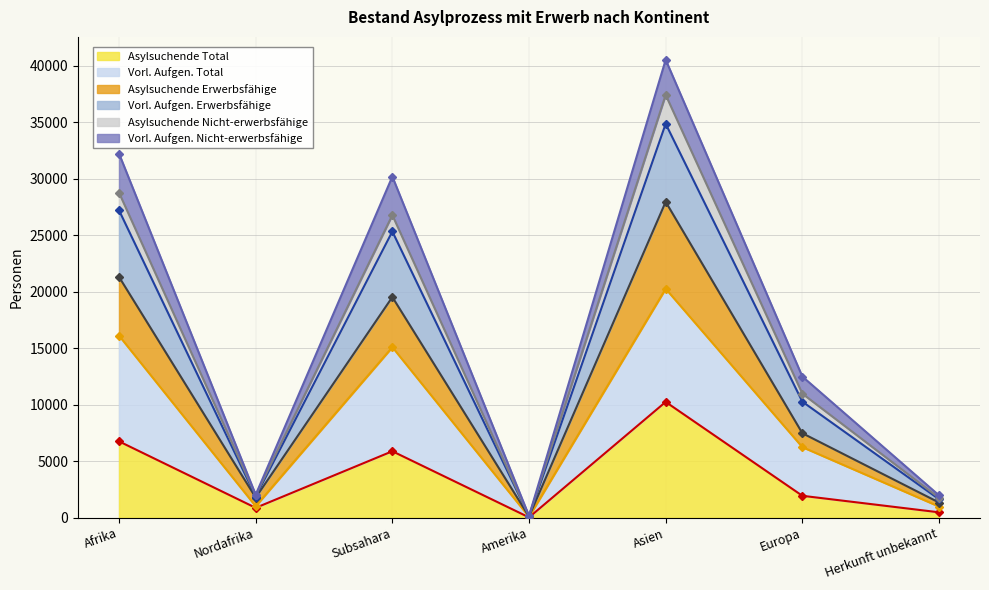

At which label does Asylsuchende Total first exceed 1938?

Afrika